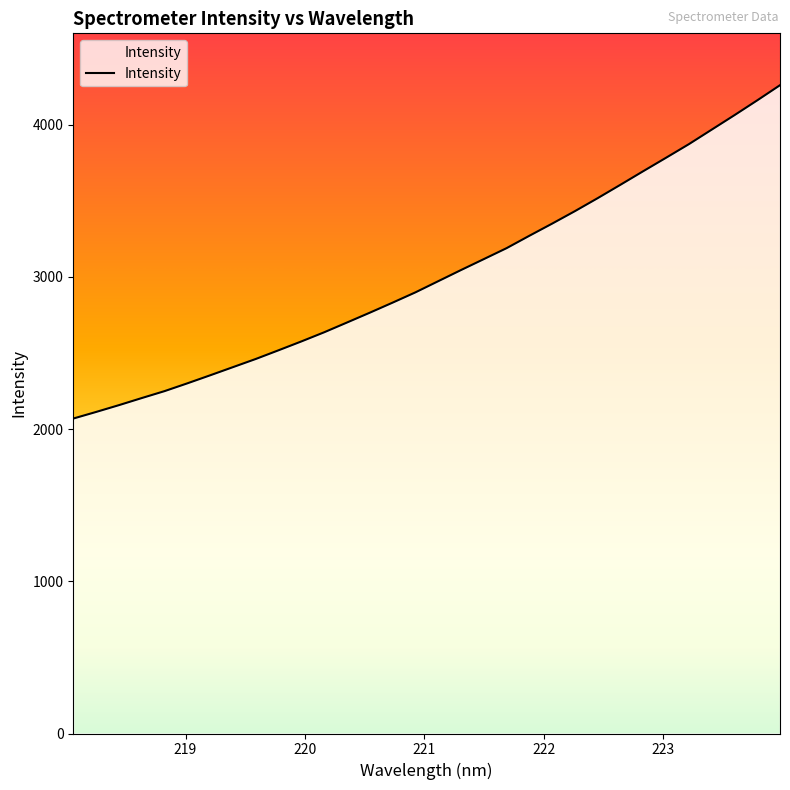

What is the greatest value displayed?

4258.4